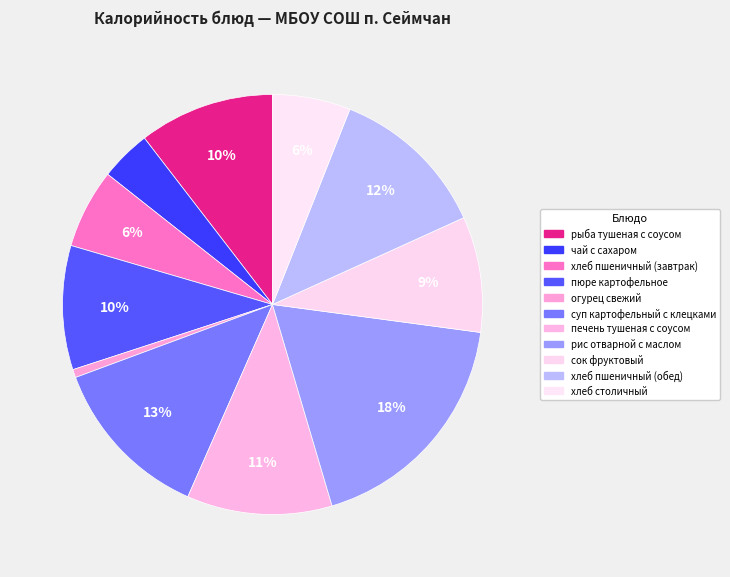

Which slice is the largest?

рис отварной с маслом